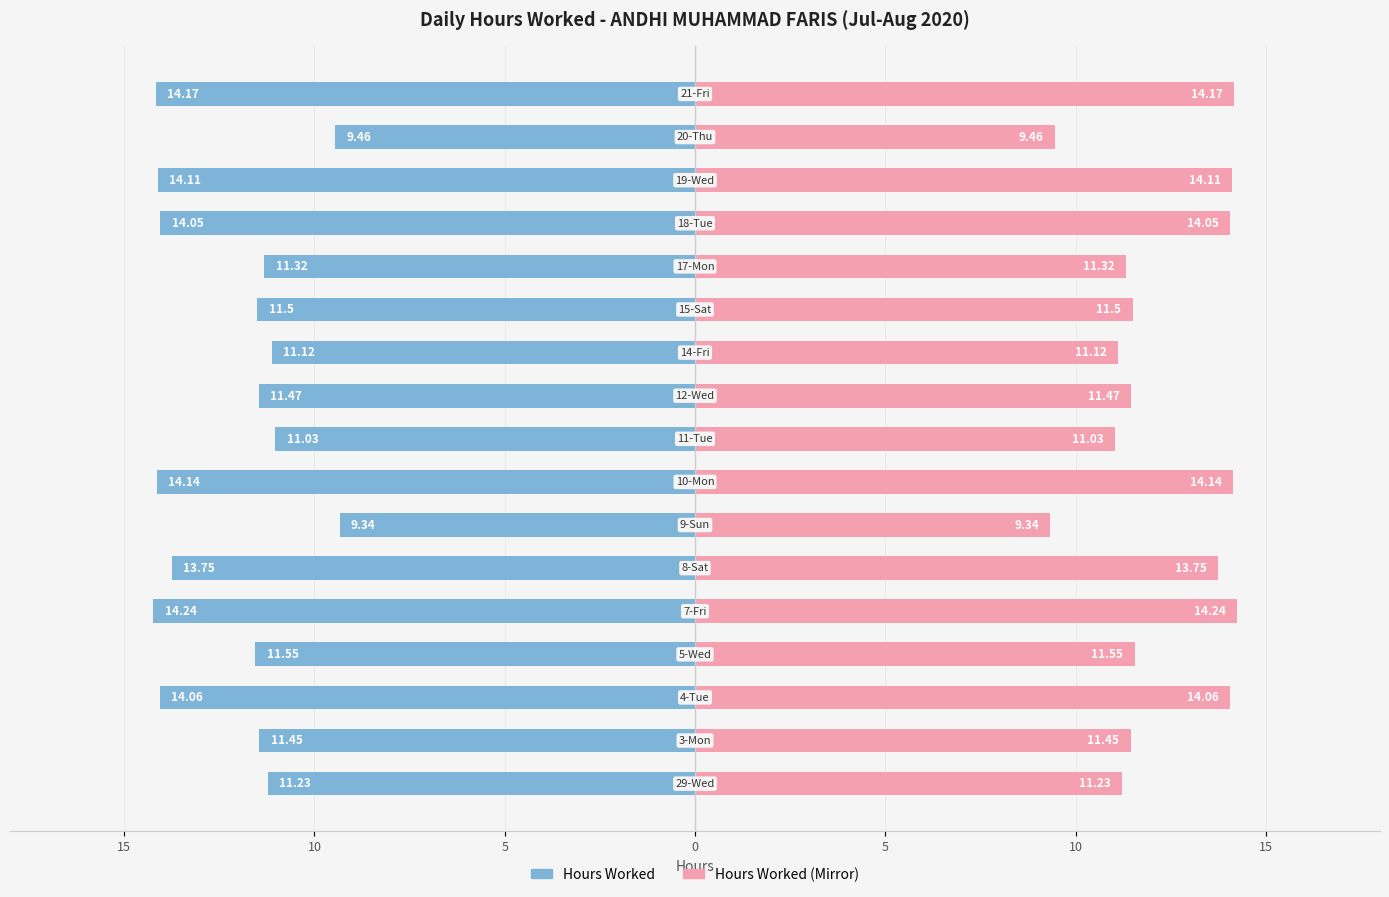

Count the number of categories in the chart.

17